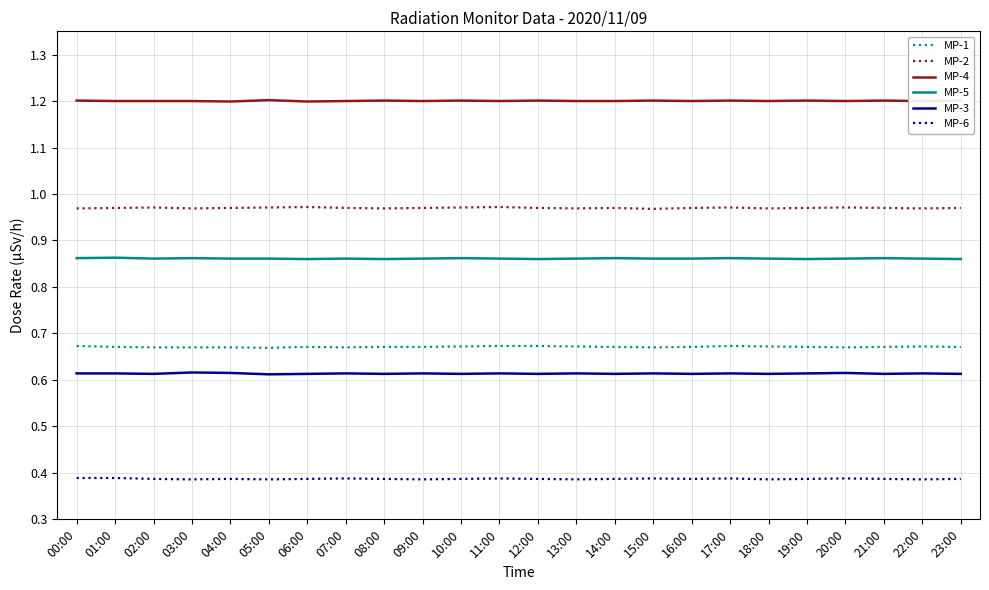

True or false: MP-6 and MP-3 cross at least once.

False